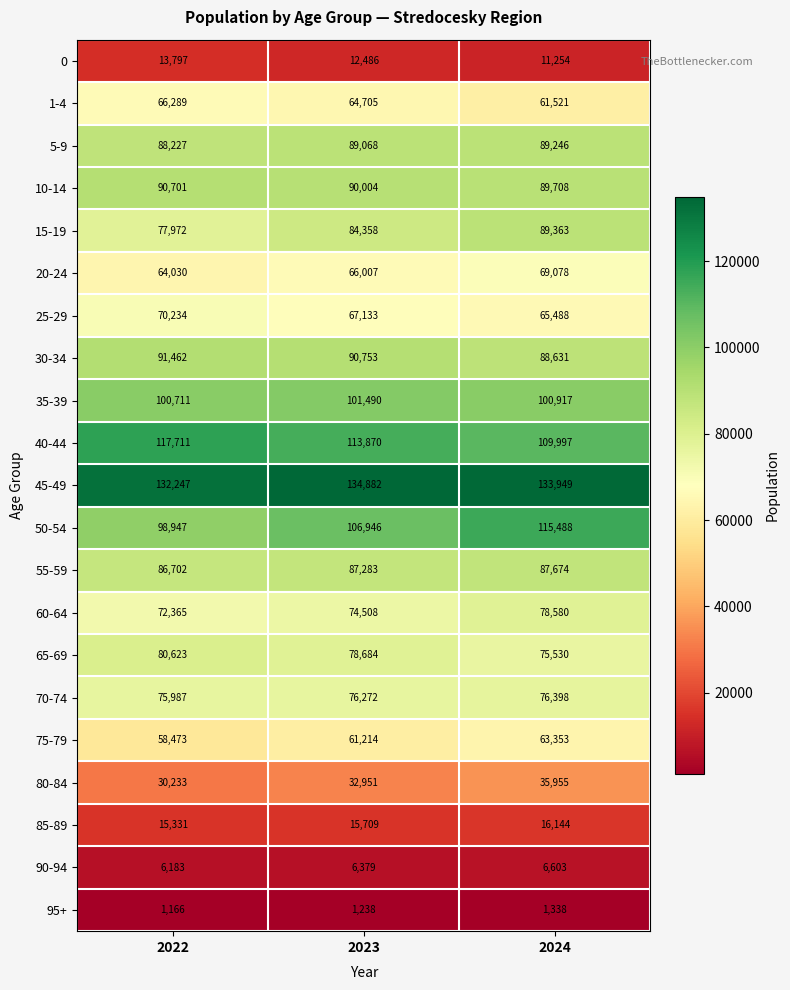

What is the sum of the 40-44 values at 2022 and 2024?

227708